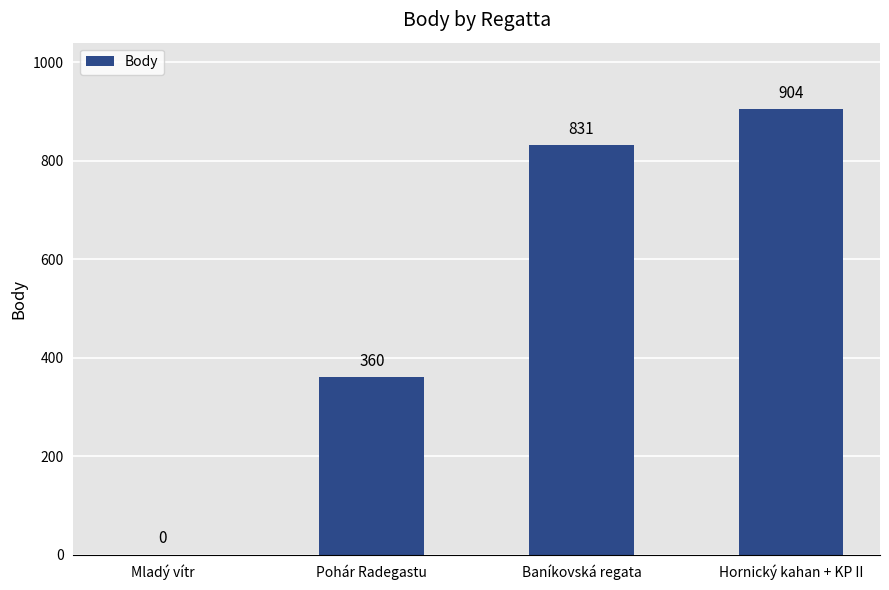

The chart shows a value of 0 at Mladý vítr. True or false?

True